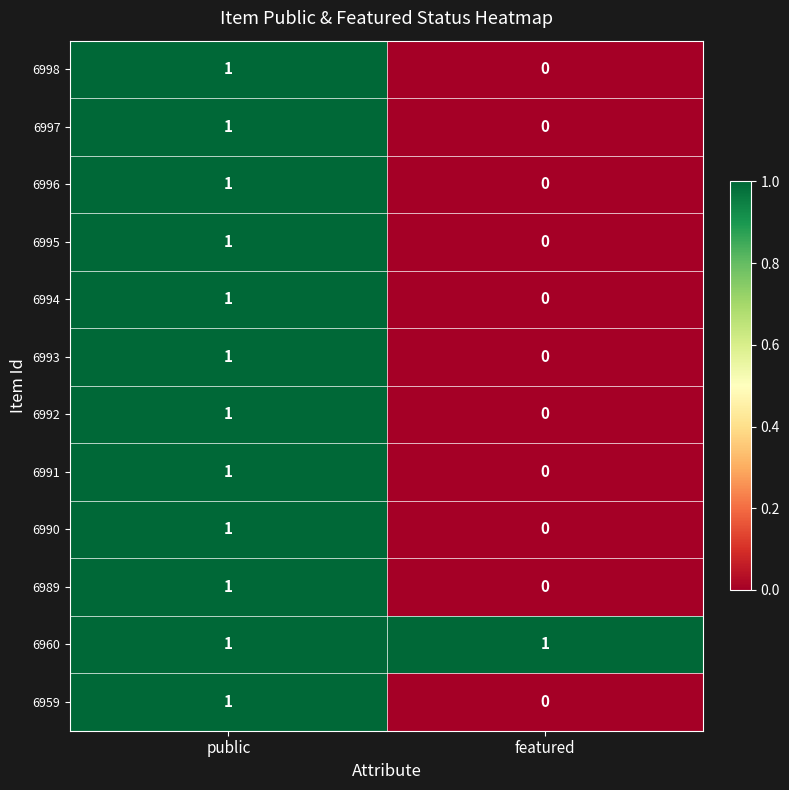

Reading left to right, list all the values displayed in this chart.

6998: 1	0
6997: 1	0
6996: 1	0
6995: 1	0
6994: 1	0
6993: 1	0
6992: 1	0
6991: 1	0
6990: 1	0
6989: 1	0
6960: 1	1
6959: 1	0